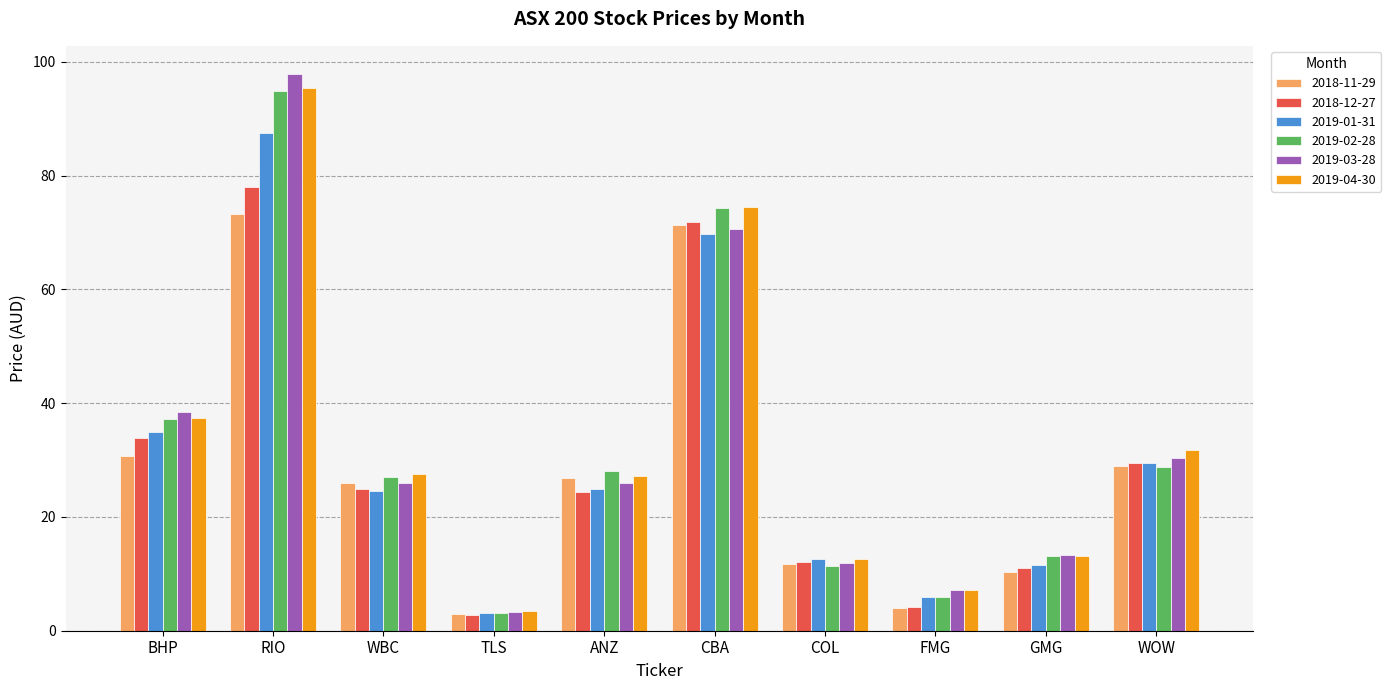

Where is 2019-01-31 nearest to the value 45?

BHP